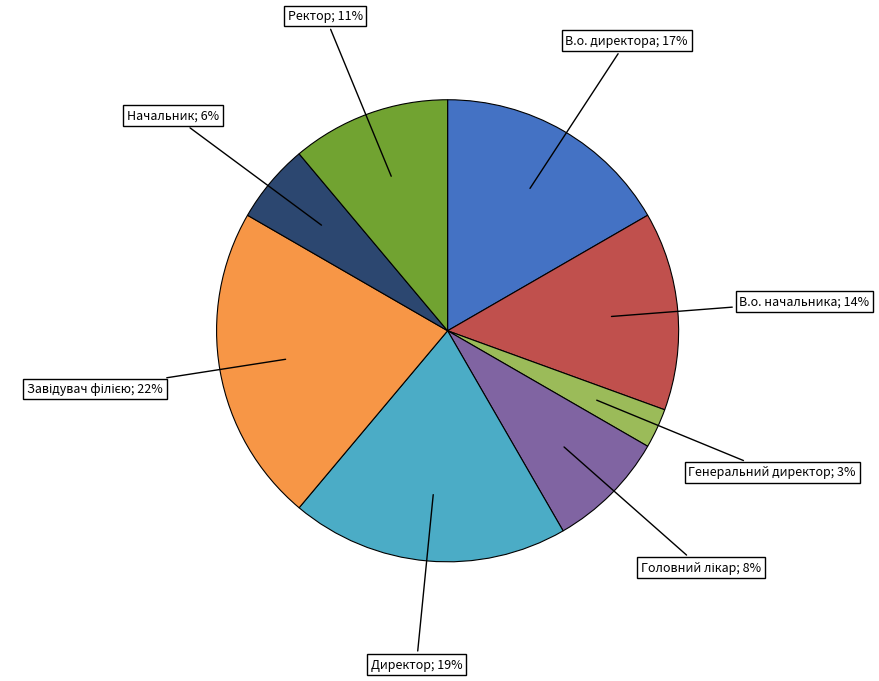

To the nearest percent, what is the difference between the largest and smallest slice percentages?

19%